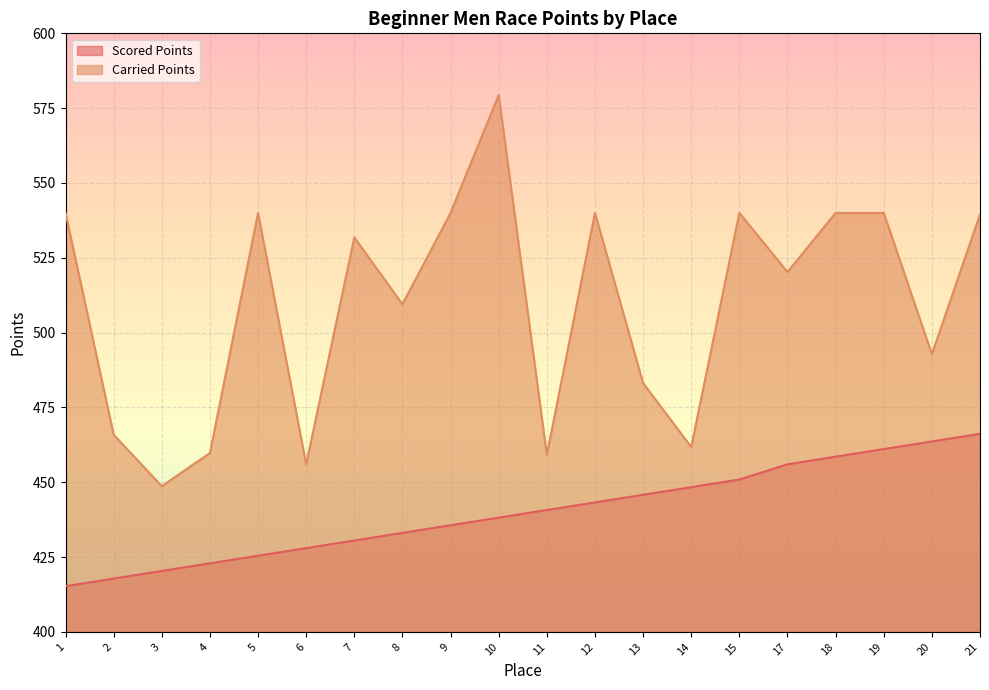

True or false: Carried Points and Scored Points intersect in this chart.

False